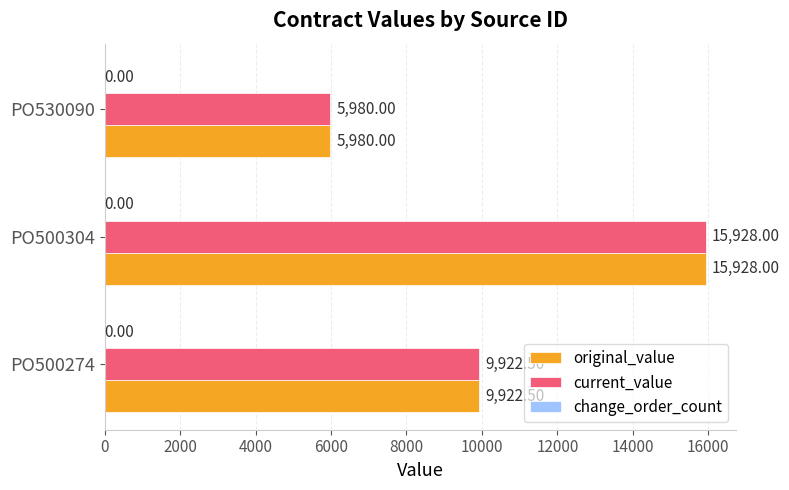

At how many categories does at least one series exceed 12442?

1